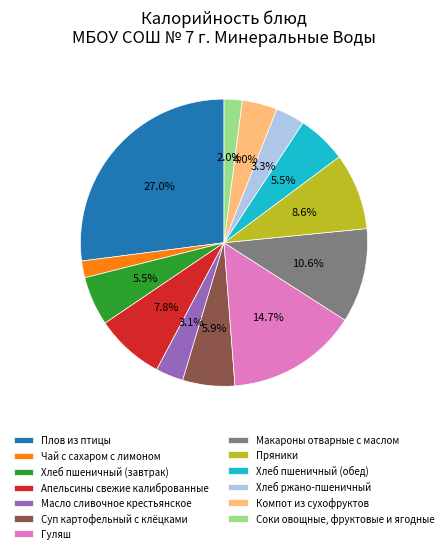

Between Хлеб пшеничный (завтрак) and Чай с сахаром с лимоном, which is larger?

Хлеб пшеничный (завтрак)